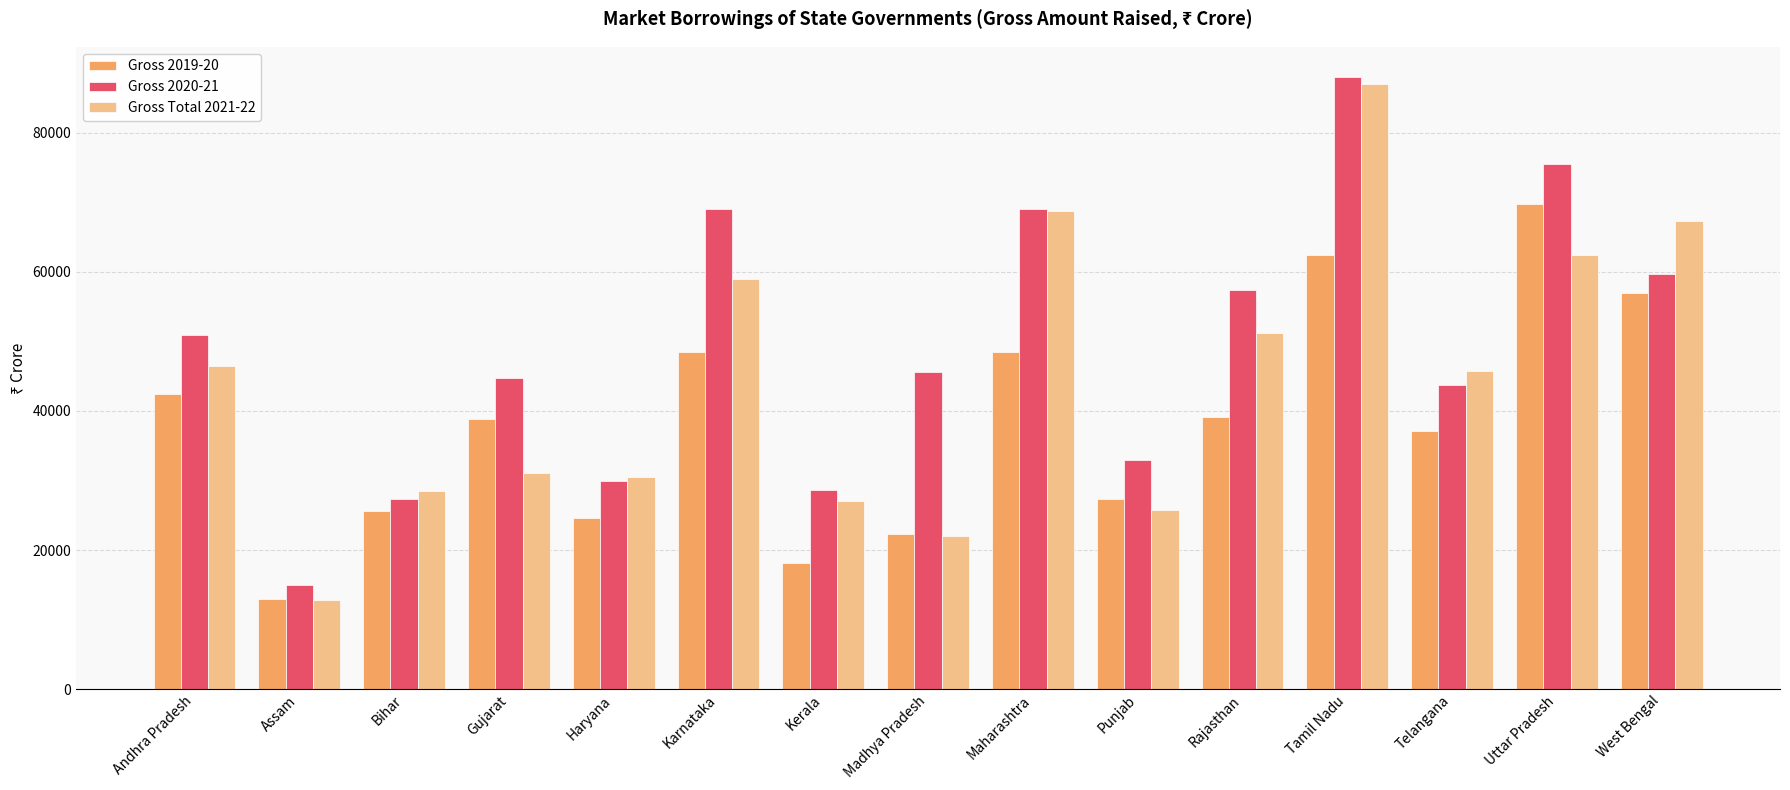

Where is Gross 2019-20 nearest to the value 41304?

Andhra Pradesh